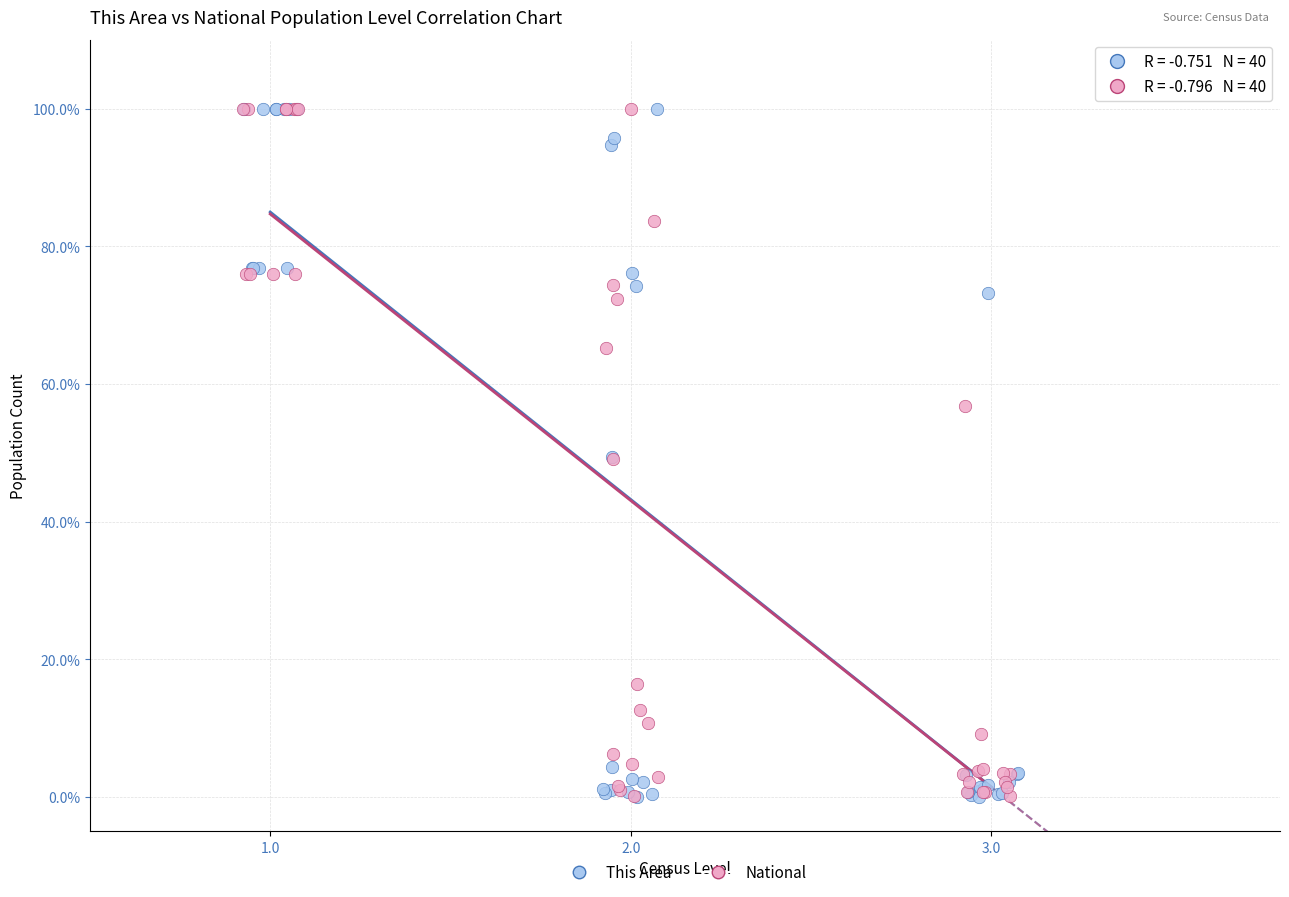

Which series has the largest Y range (max minus min)?

This Area